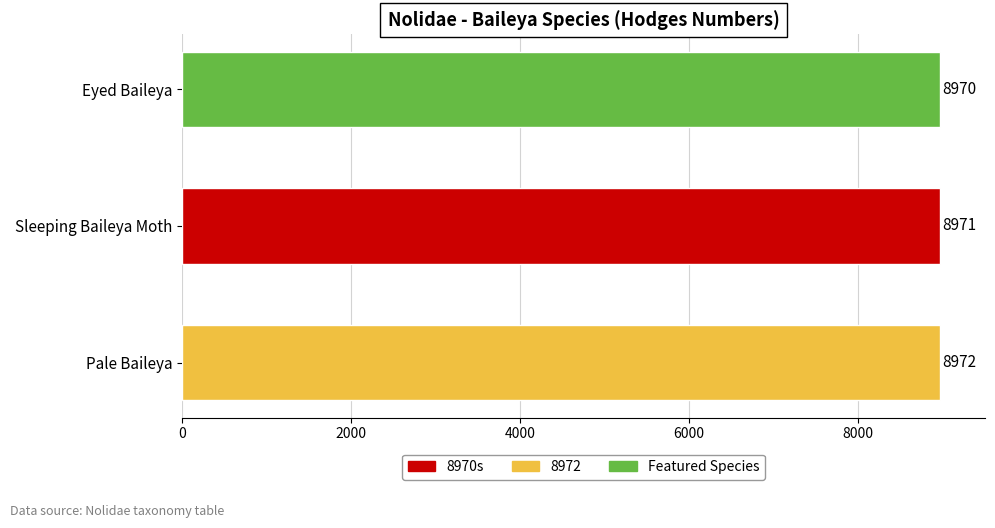

What is the sum of the values at Sleeping Baileya Moth and Eyed Baileya?

17941